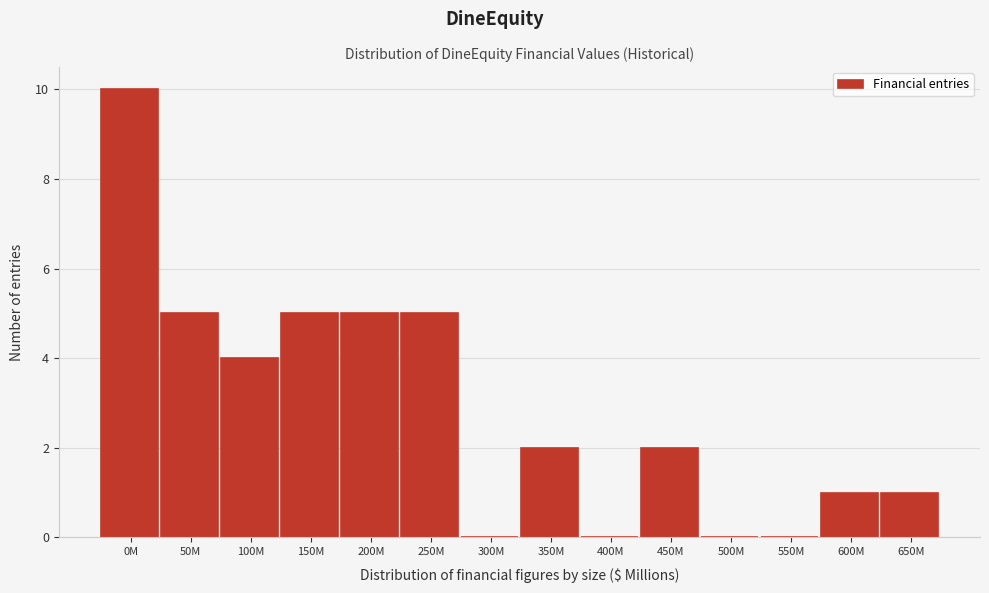

Reading left to right, list all the values displayed in this chart.

0M=10	50M=5	100M=4	150M=5	200M=5	250M=5	300M=0	350M=2	400M=0	450M=2	500M=0	550M=0	600M=1	650M=1